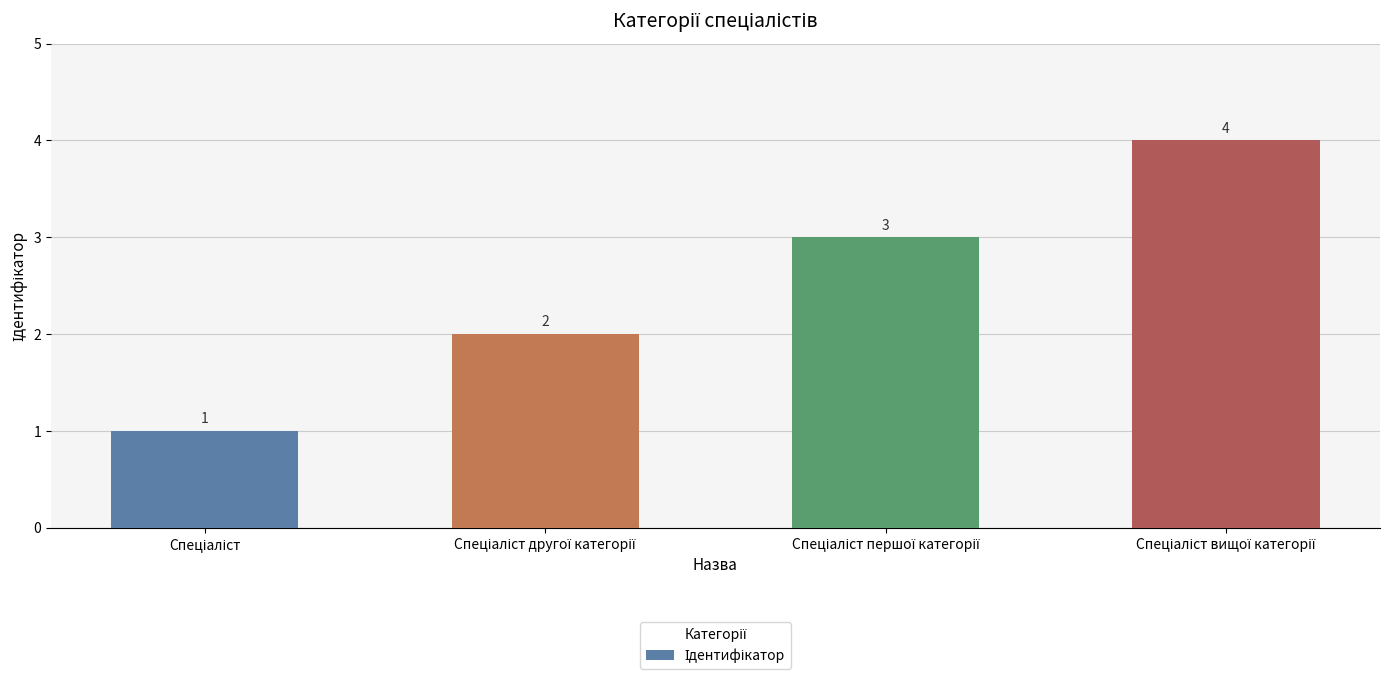

What is the sum of all values?

10